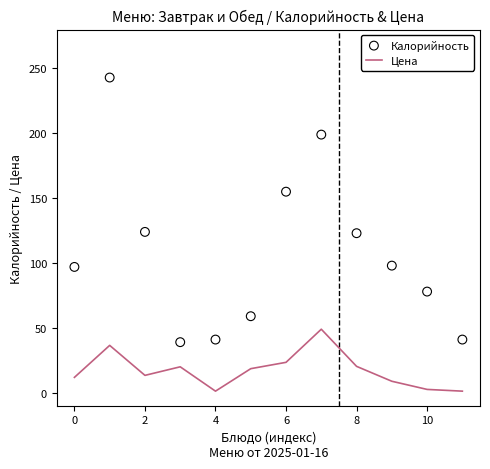

Which series reaches the minimum Y coordinate?

Цена